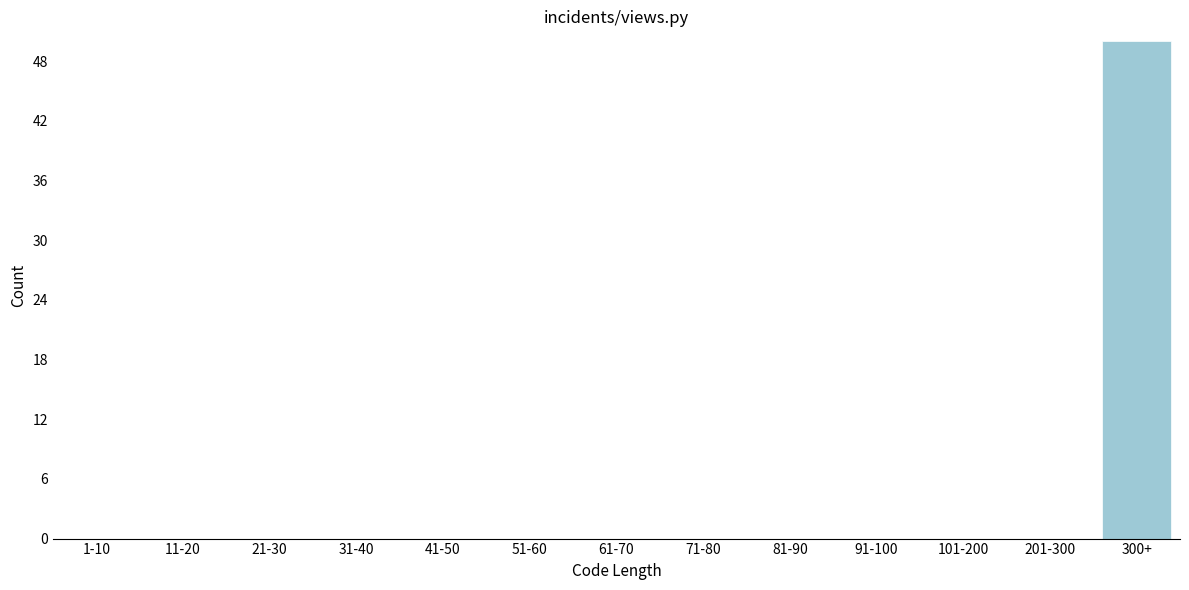

Reading left to right, list all the values displayed in this chart.

1-10=0	11-20=0	21-30=0	31-40=0	41-50=0	51-60=0	61-70=0	71-80=0	81-90=0	91-100=0	101-200=0	201-300=0	300+=50